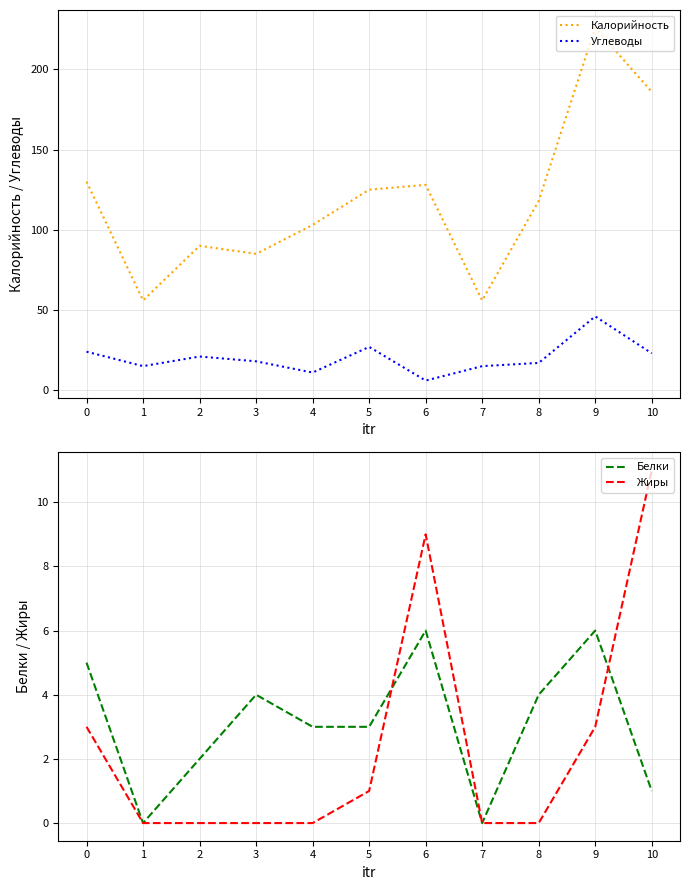

What is the difference between the maximum and second lowest values in the Жиры series?

11